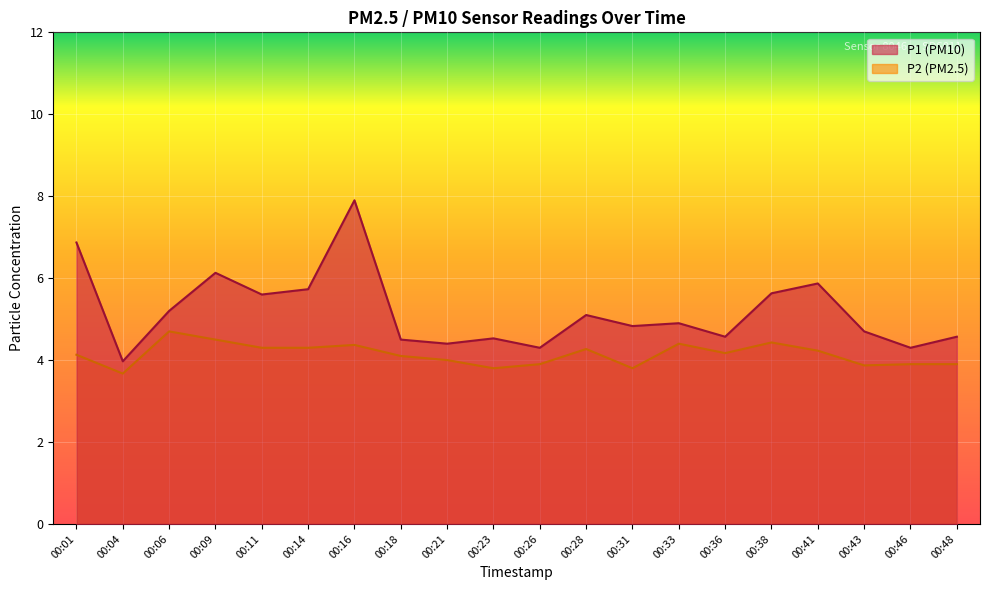

How many interior local valleys does the P1 series have?

7